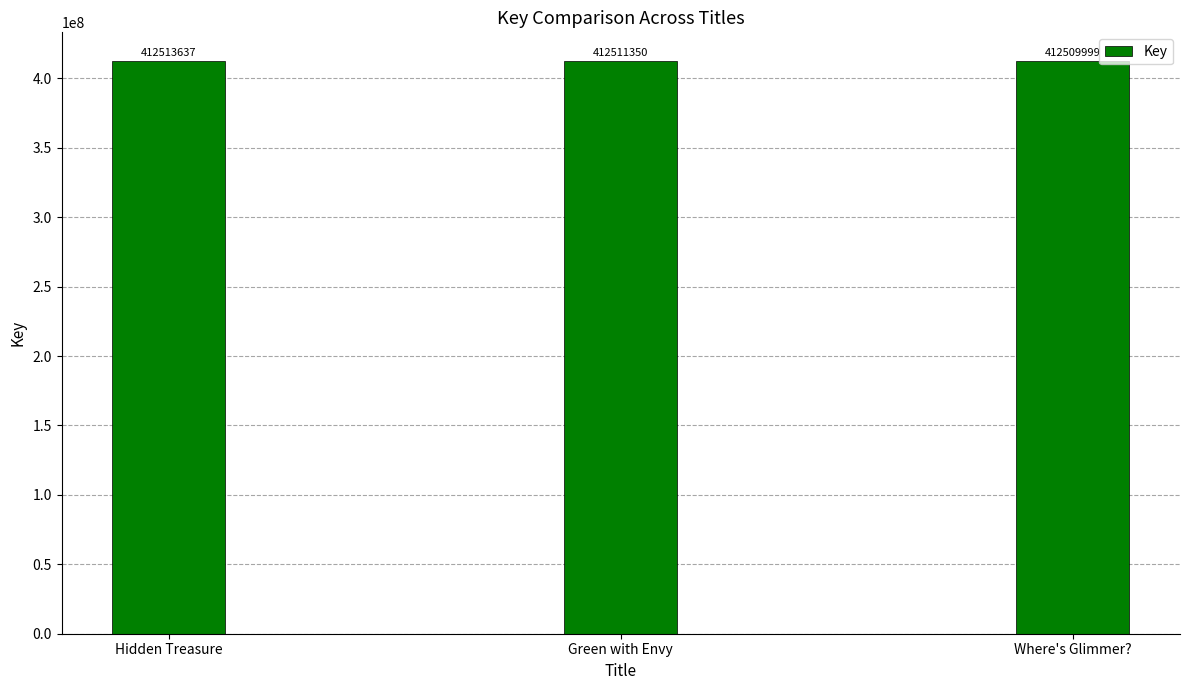

What is the smallest value displayed?

412509999